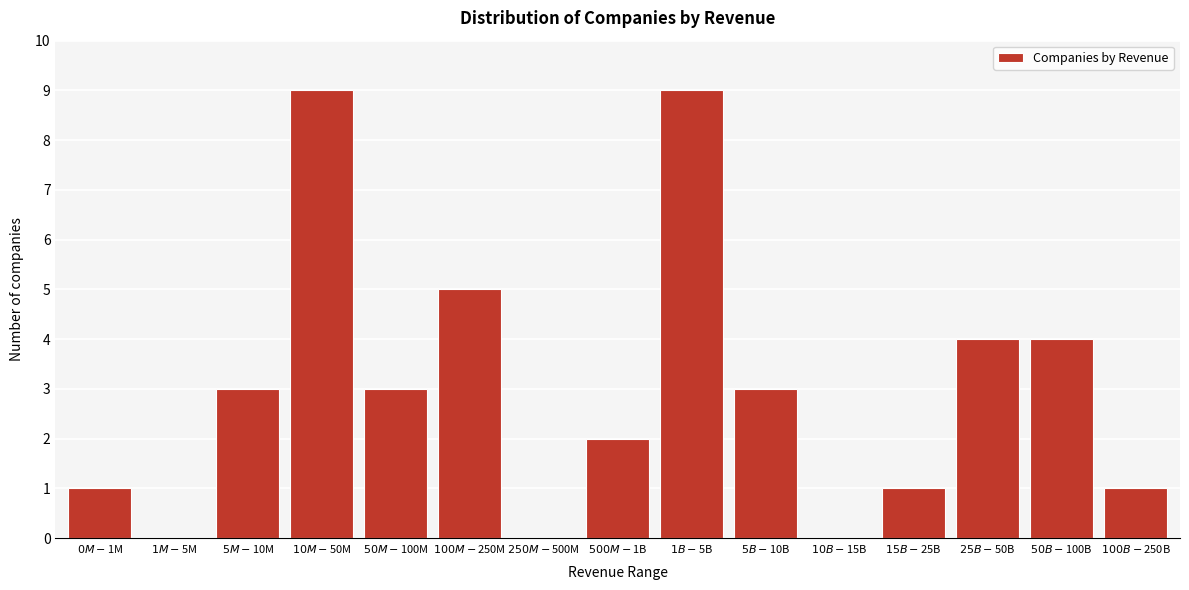

What is the greatest value displayed?

9